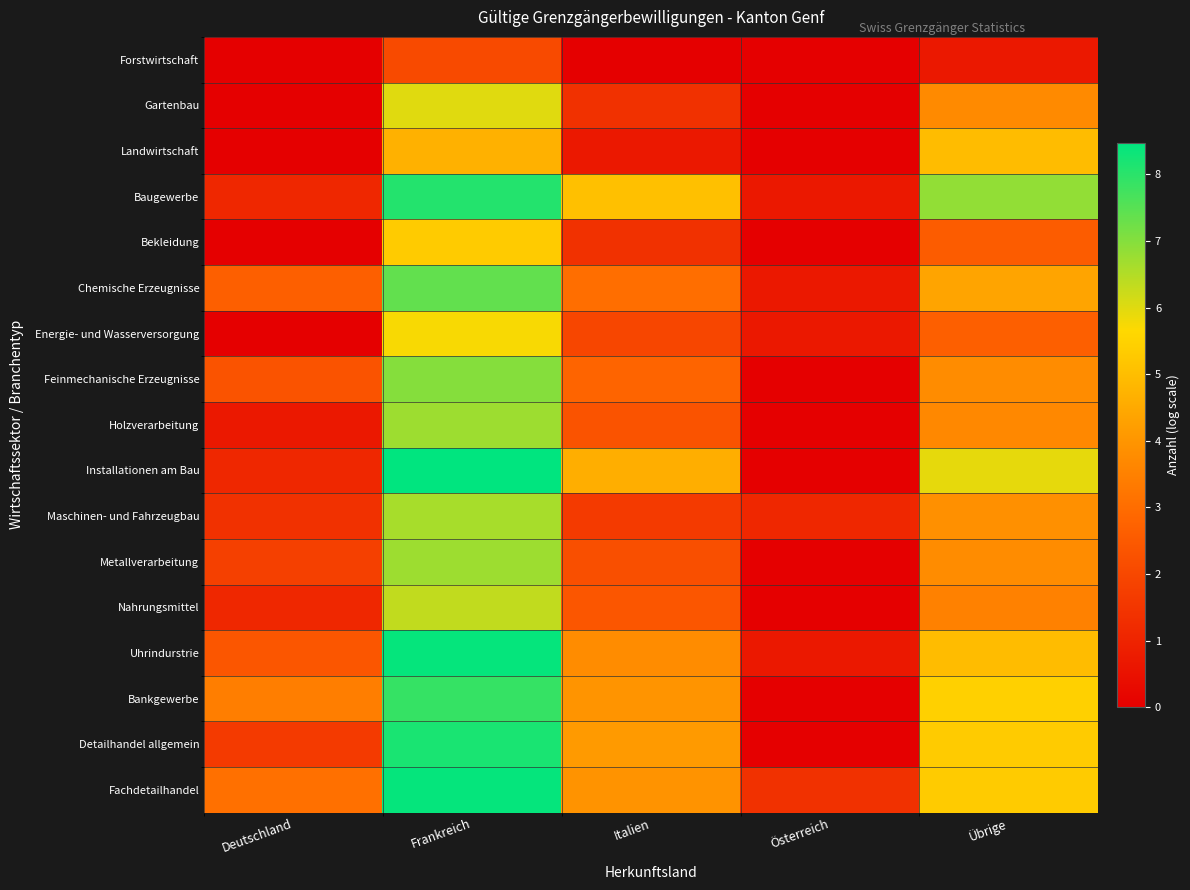

At Deutschland, list the series in order from smallest to largest.

Forstwirtschaft, Gartenbau, Landwirtschaft, Bekleidung, Energie- und Wasserversorgung, Holzverarbeitung, Baugewerbe, Installationen am Bau, Nahrungsmittel, Maschinen- und Fahrzeugbau, Detailhandel allgemein, Metallverarbeitung, Feinmechanische Erzeugnisse, Uhrindurstrie, Chemische Erzeugnisse, Fachdetailhandel, Bankgewerbe